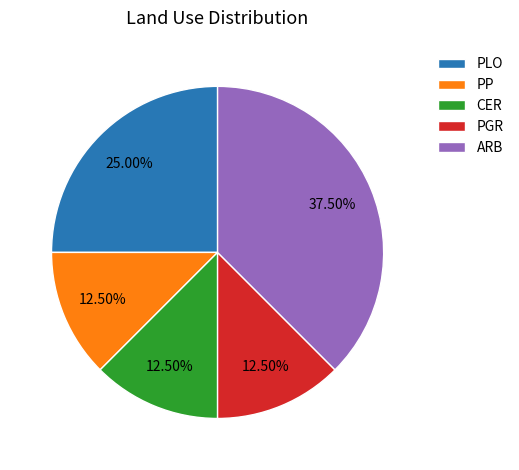

Combined, do ARB and PLO account for over 50%?

Yes